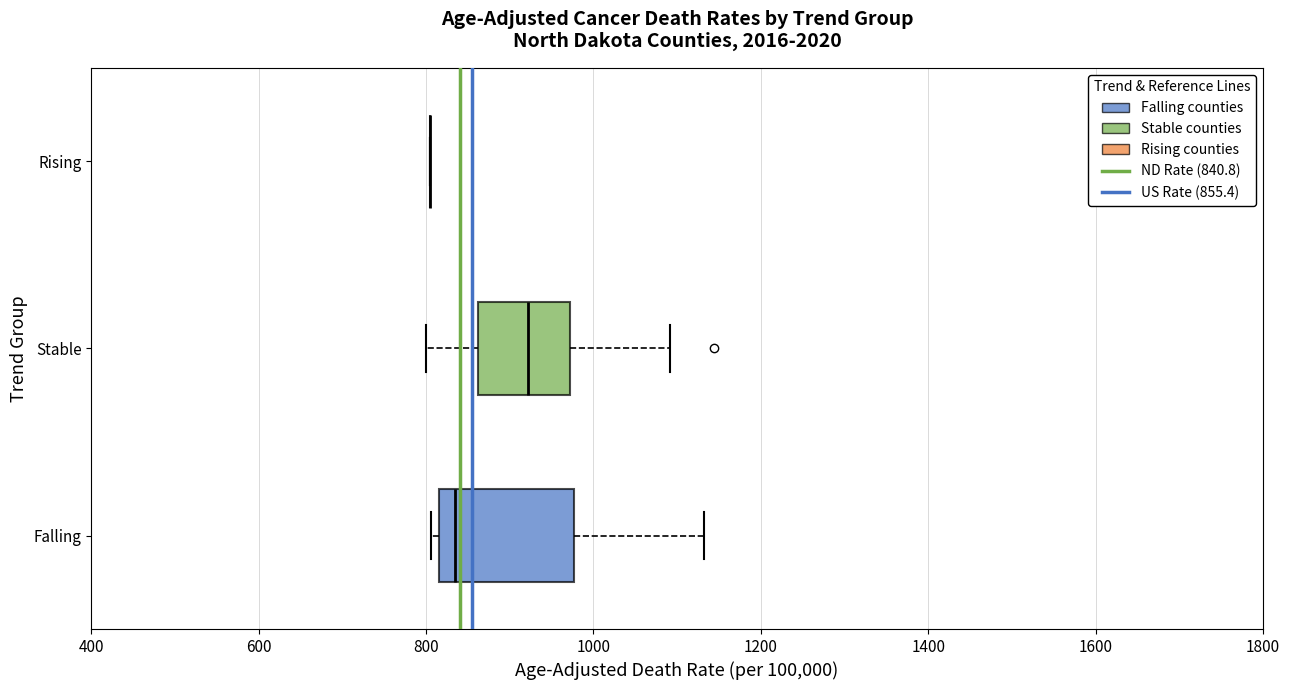

Reading bottom to top, read every box against the x-axis: the position of its median line, the range the box covers, and the ends of its whiskers. The values are not printed on the chart, so give them approximately, as read against the axis.

Falling: median 840, box 820 to 980, whiskers 800 to 1140
Stable: median 920, box 860 to 980, whiskers 800 to 1100
Rising: box collapsed to a line at 800, whiskers 800 to 800